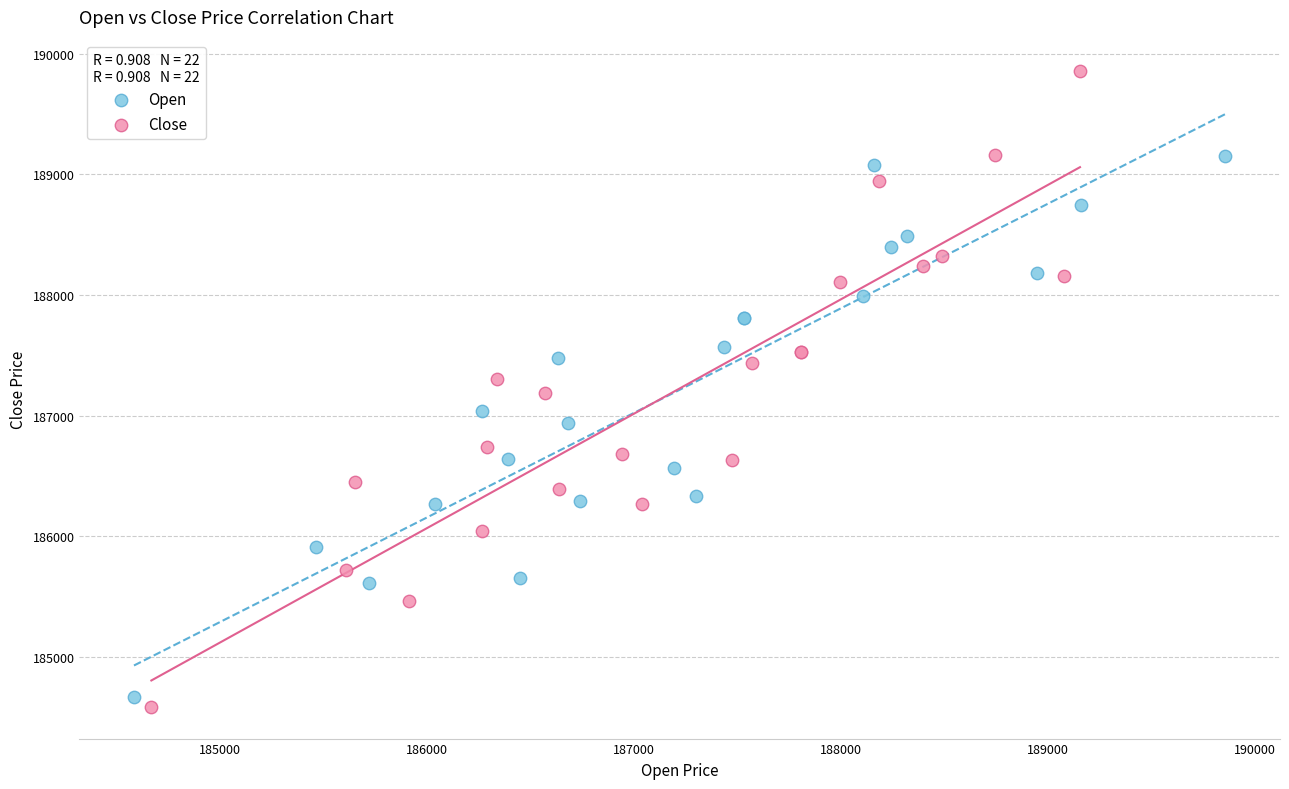

Which series has the largest Y range (max minus min)?

Close